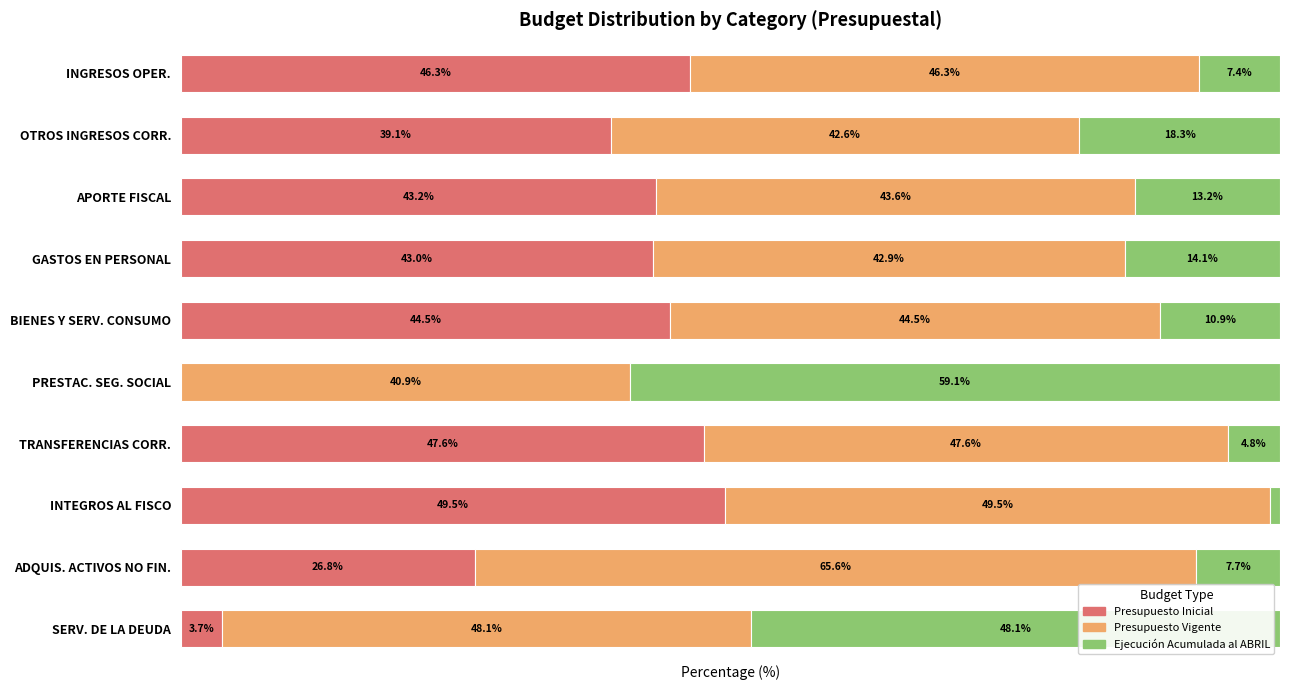

At which label does Presupuesto Inicial reach its peak?

INTEGROS AL FISCO